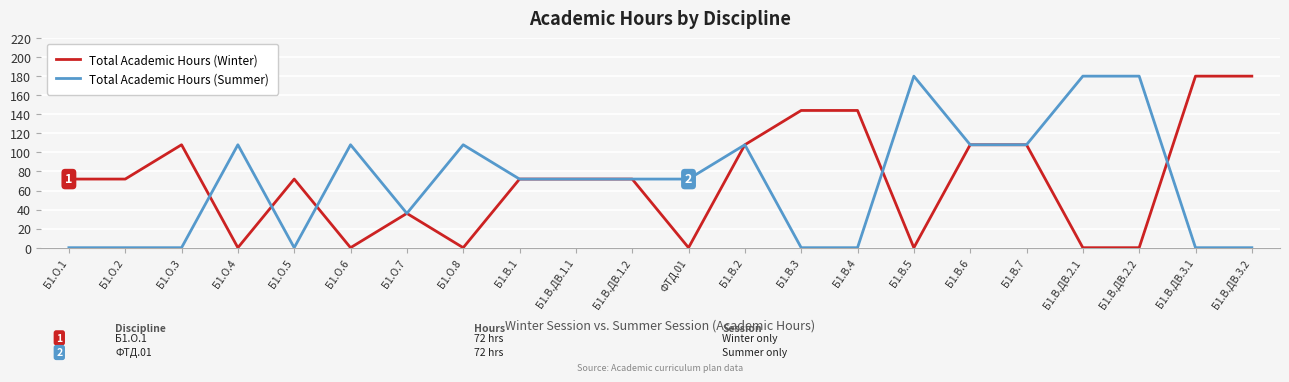

The Total Academic Hours (Summer) series shows 55 at Б1.О.7. True or false?

False